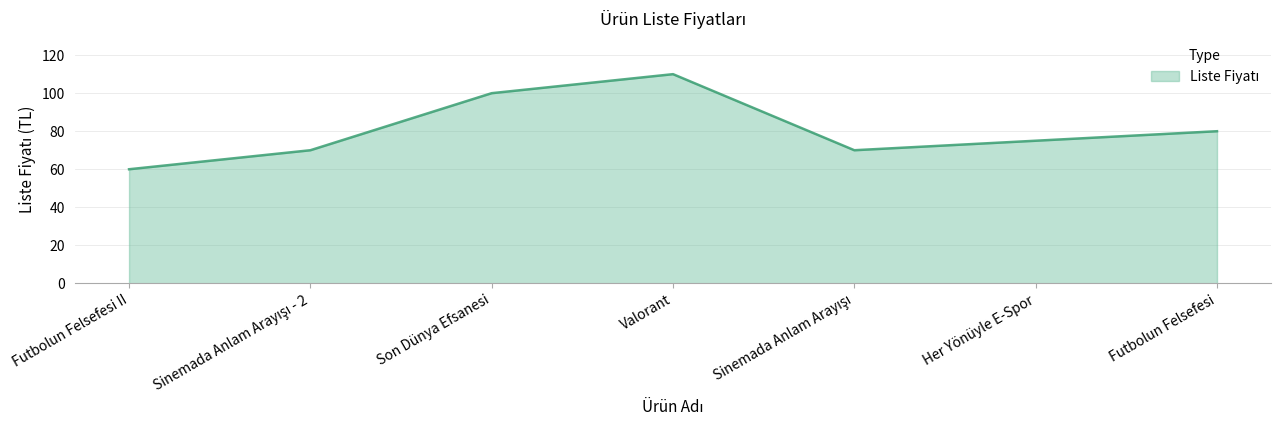

Count the number of data series in this chart.

1